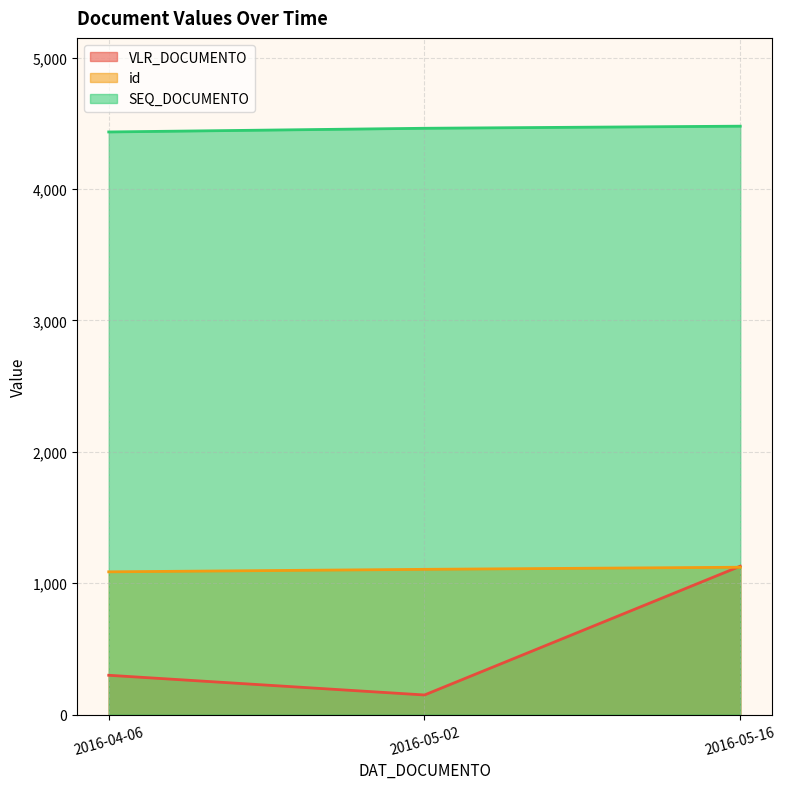

What is the highest value of the id series?

1122